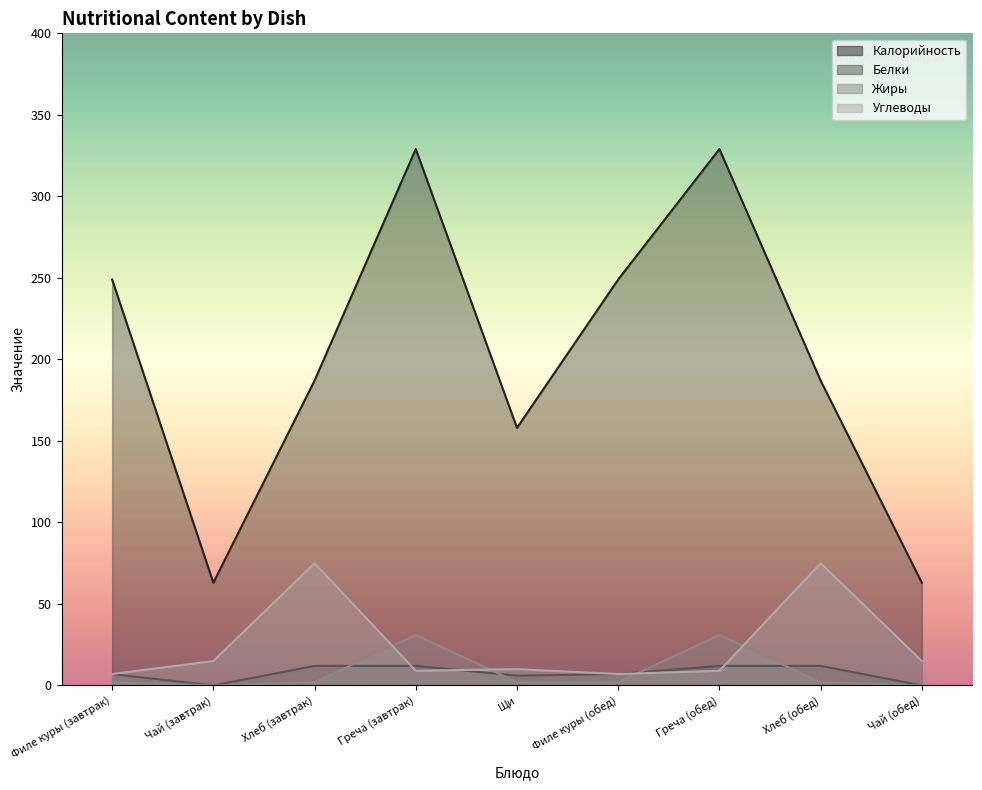

How many distinct data groups are displayed?

4